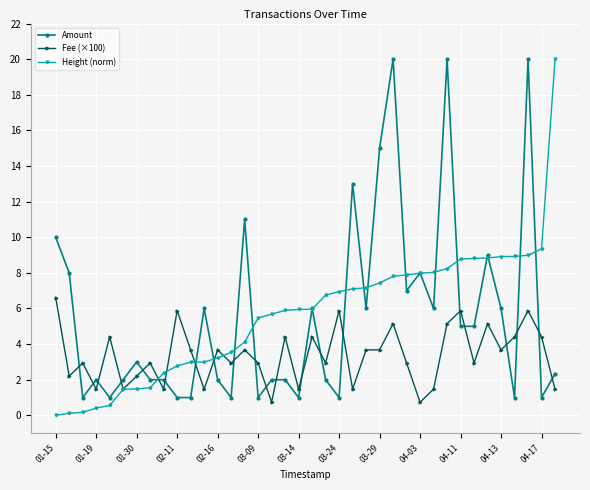

What is the maximum value shown in the chart?

20.0